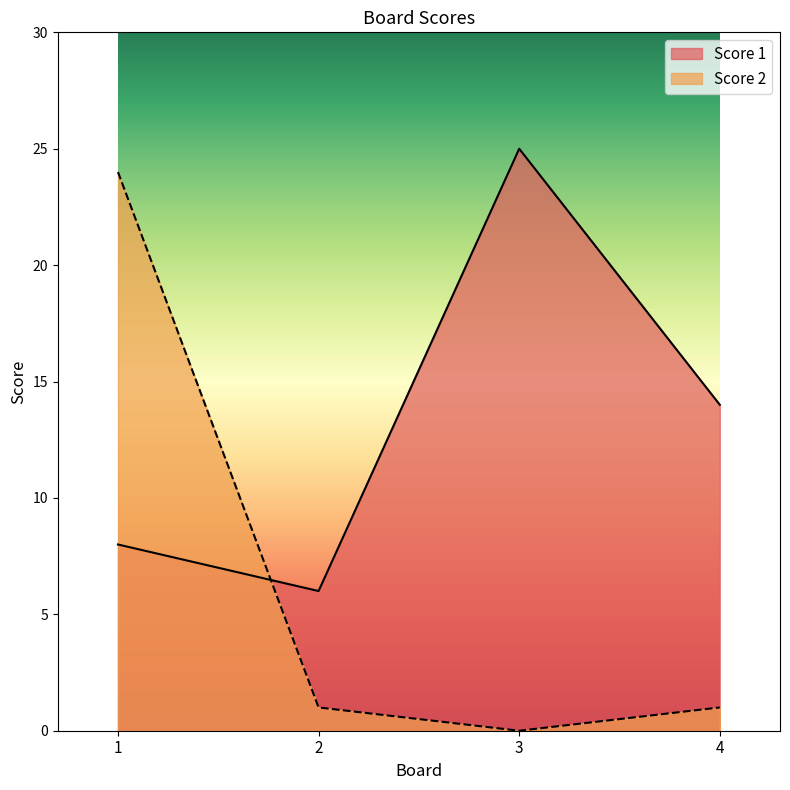

What is the value of the Score 2 point at the 2nd from the left?

1